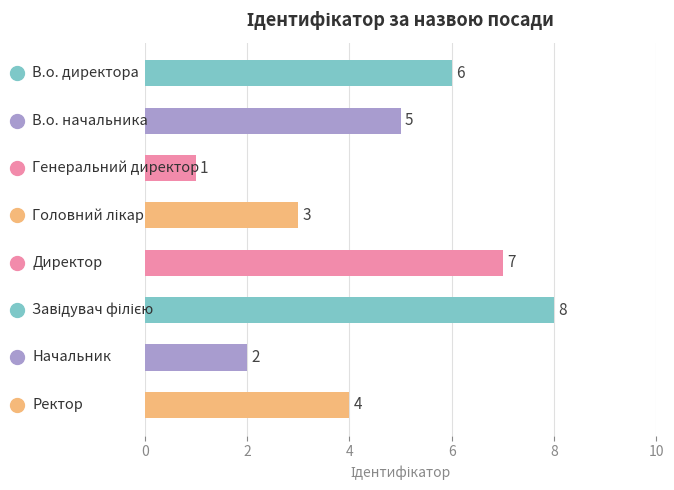

How many values are between 3 and 7?

5